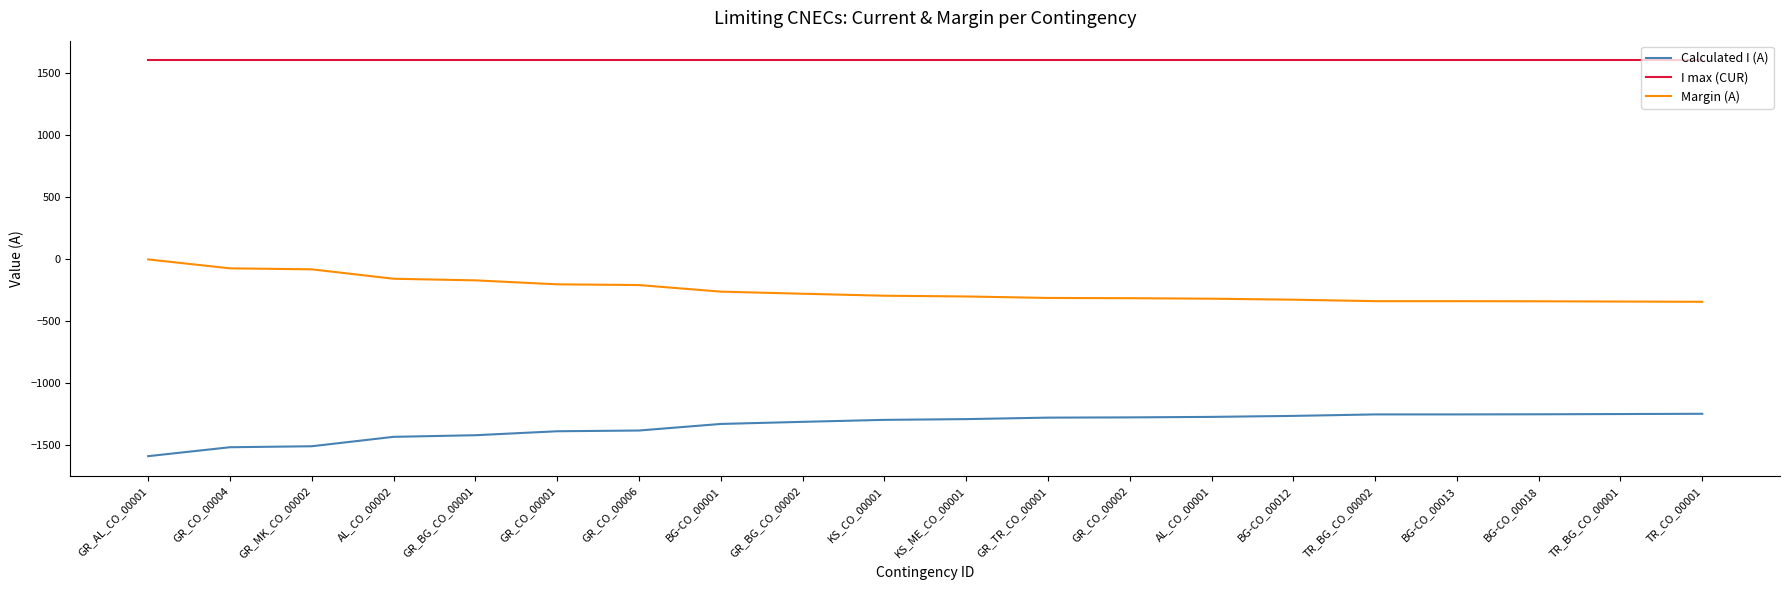

What is the average value of the Margin (A) series?

-255